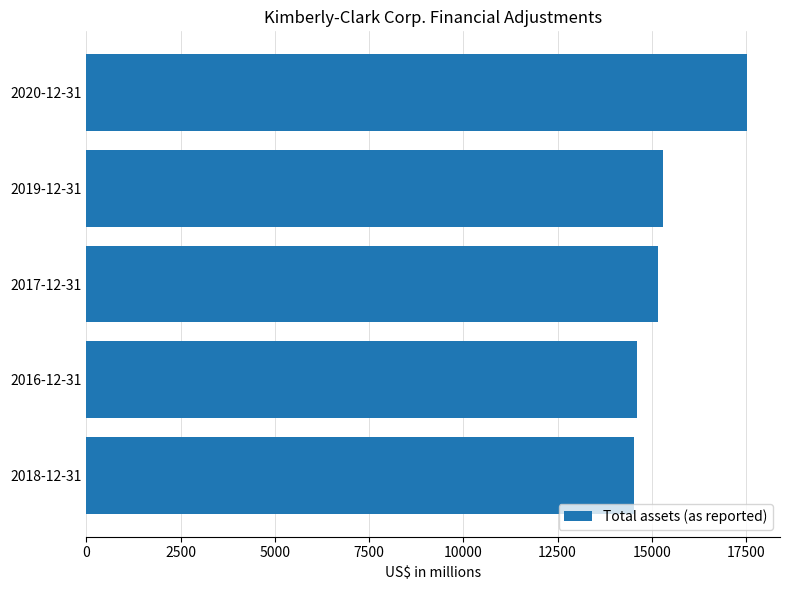

What is the difference between the second highest and minimum values?

765